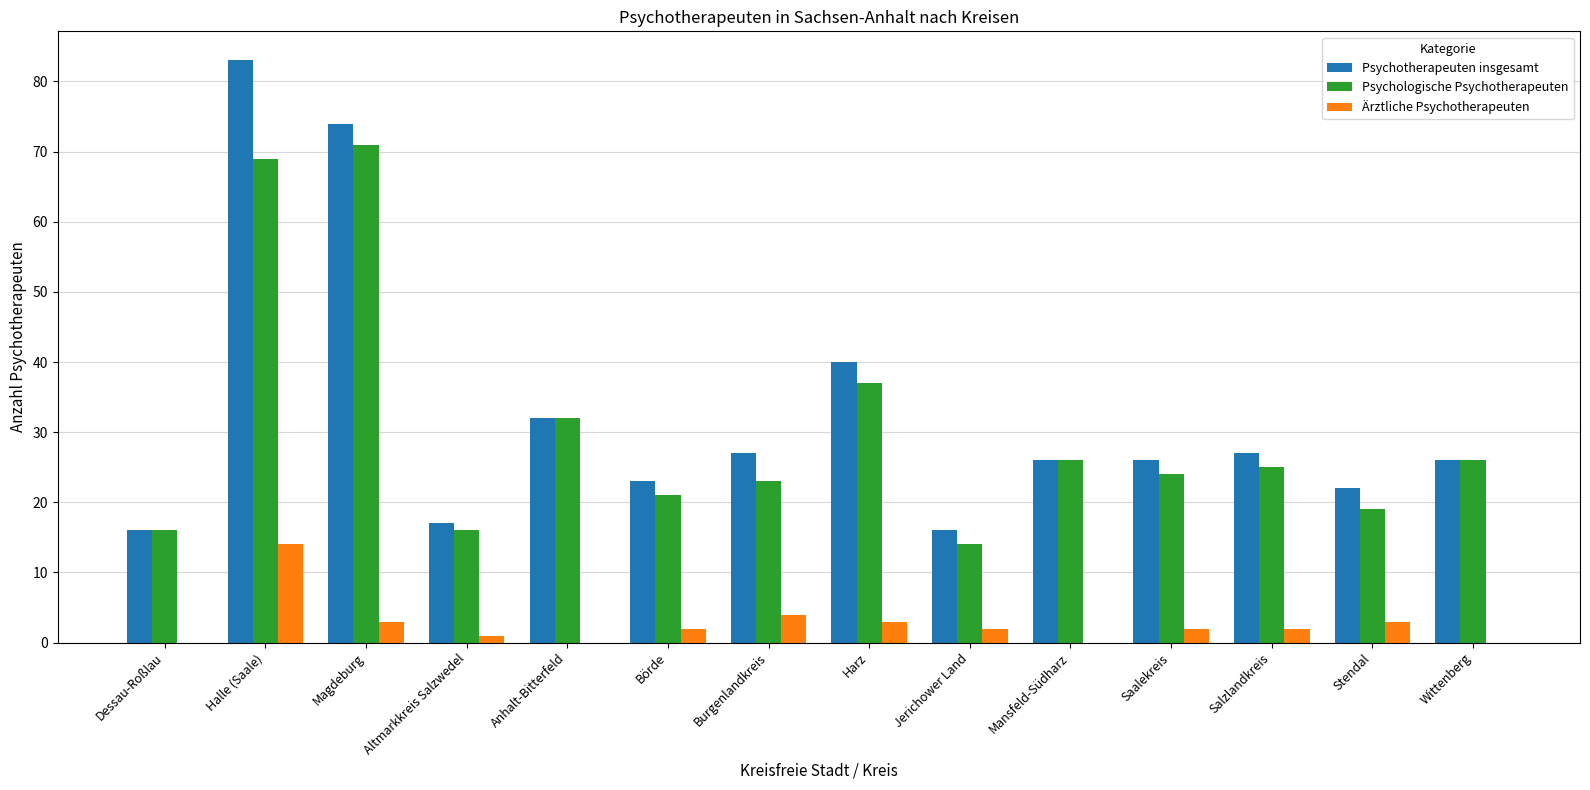

Is the value of Psychotherapeuten insgesamt at Dessau-Roßlau greater than the value of Psychologische Psychotherapeuten at Salzlandkreis?

No